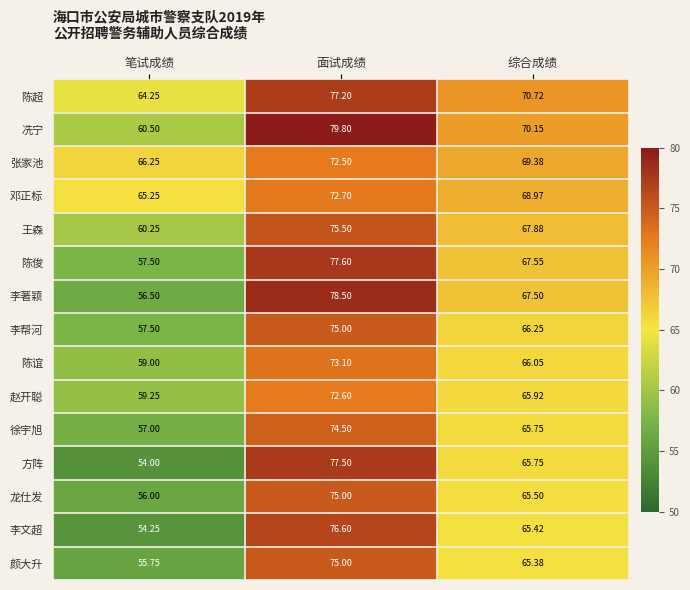

Rank the categories by 颜大升 value from highest to lowest.

面试成绩, 综合成绩, 笔试成绩